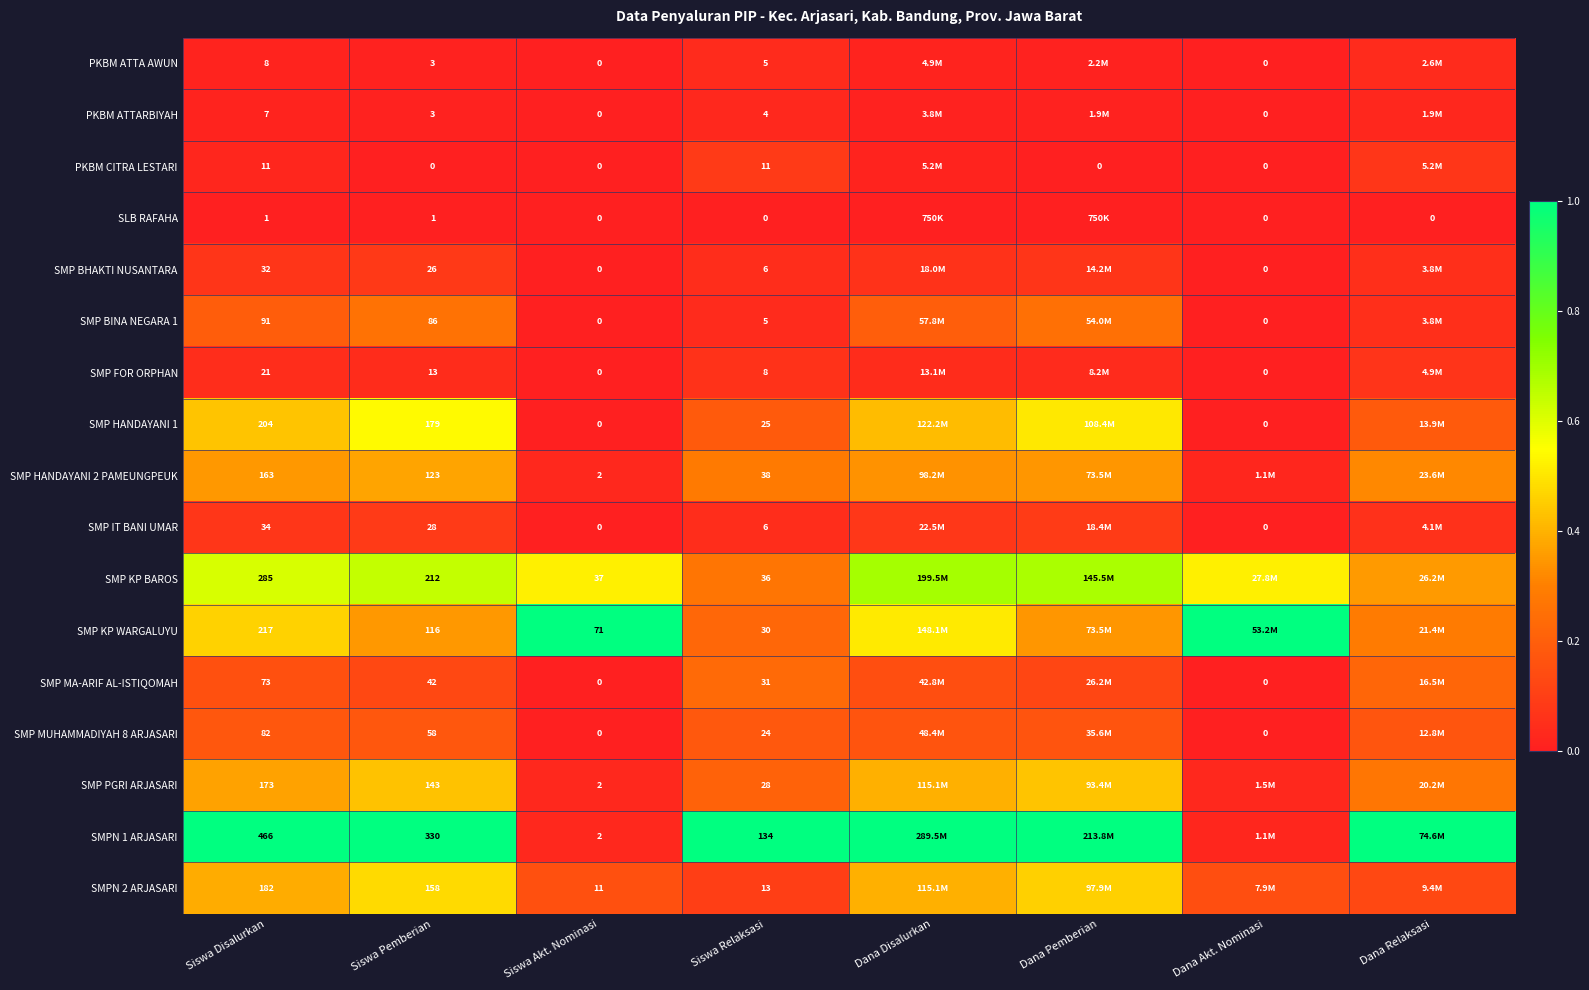

Is the value of SMP KP WARGALUYU at Siswa Pemberian greater than the value of SMP MA-ARIF AL-ISTIQOMAH at Dana Akt. Nominasi?

Yes